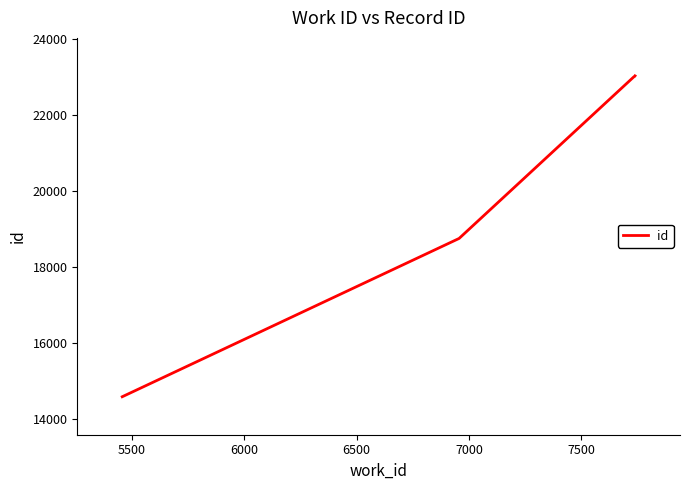

True or false: the data has more than 2 interior local peaks.

False